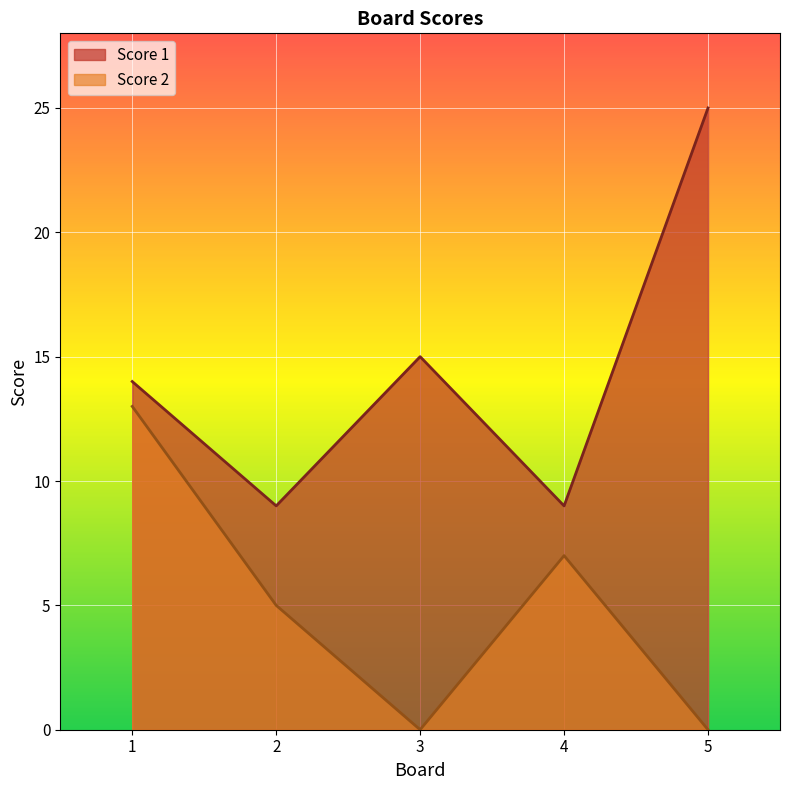

What is the total value across all series at 3?

15